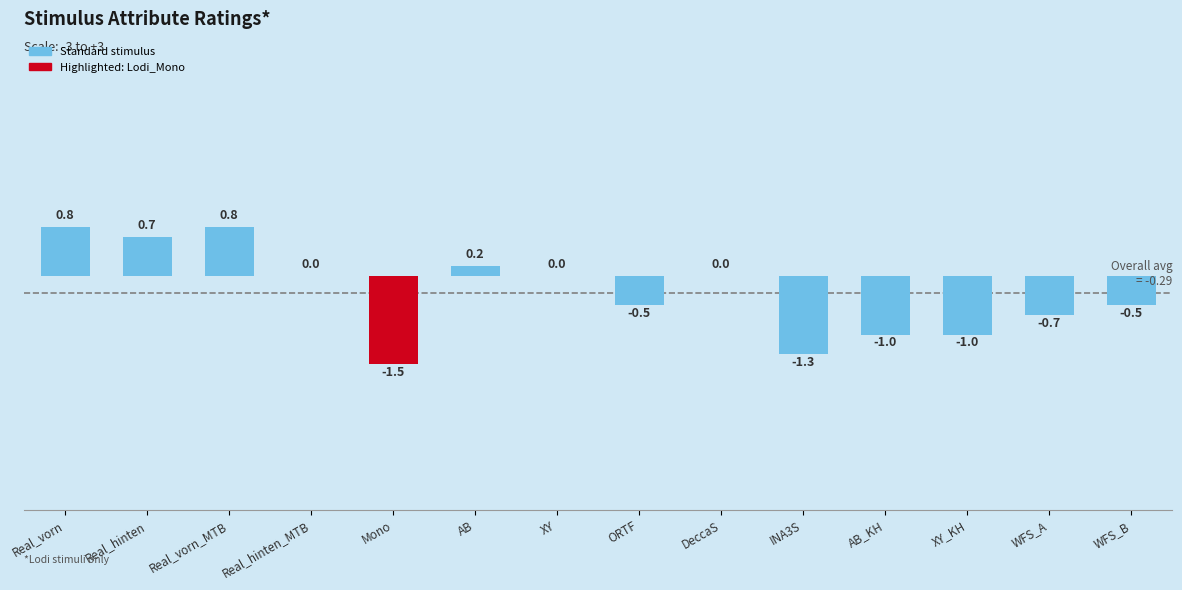

Between INA3S and XY_KH, which is larger?

XY_KH